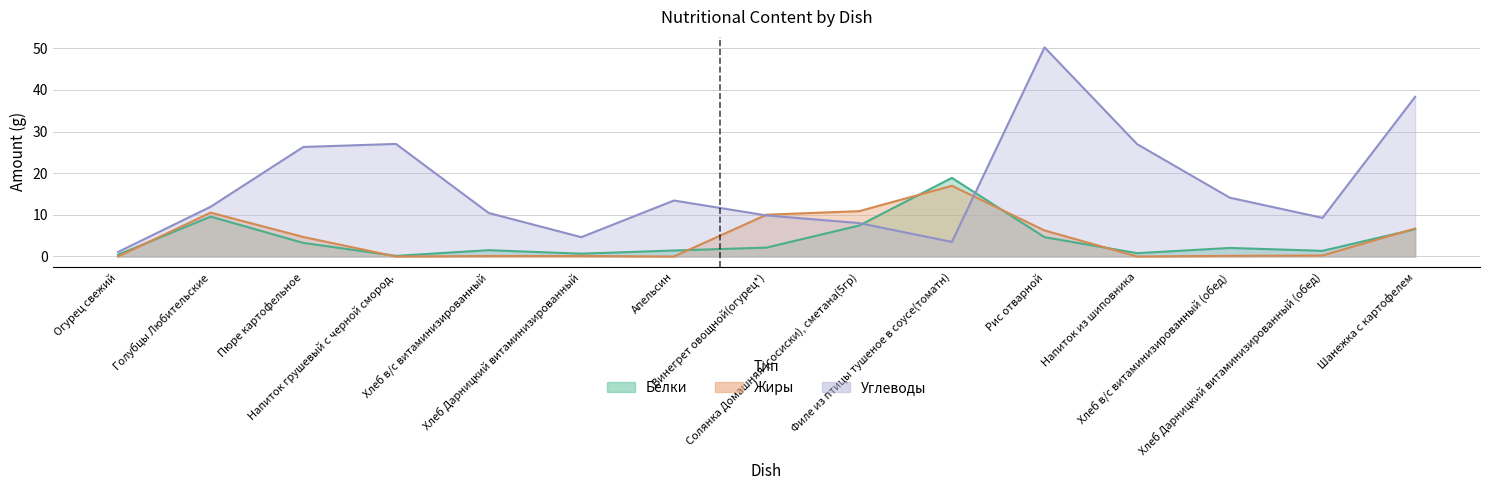

How many intersections are there between Жиры and Белки?

7